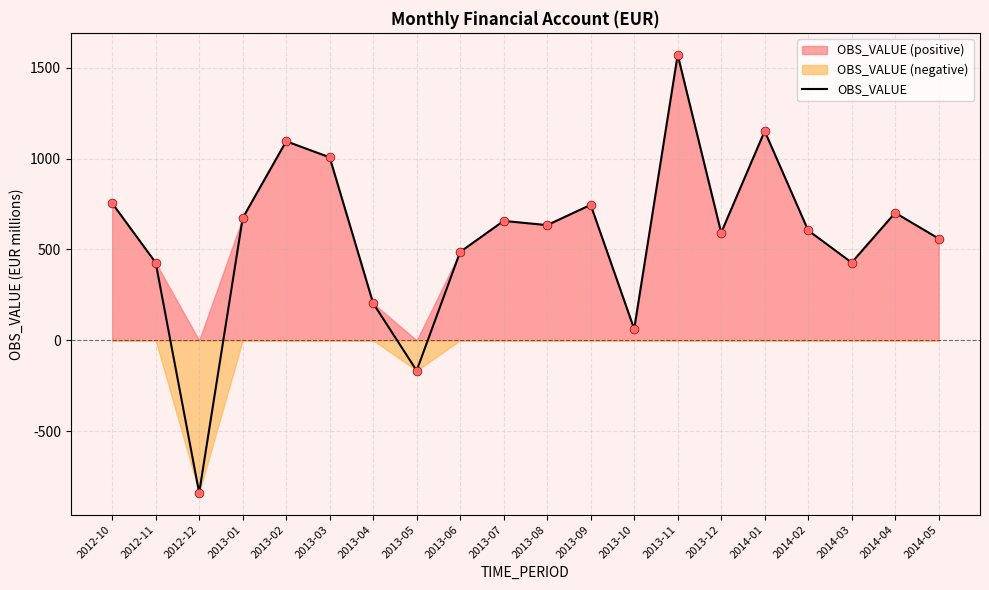

Approximately how many times larger is the value at 2013-01 compared to 2013-04?

3.3